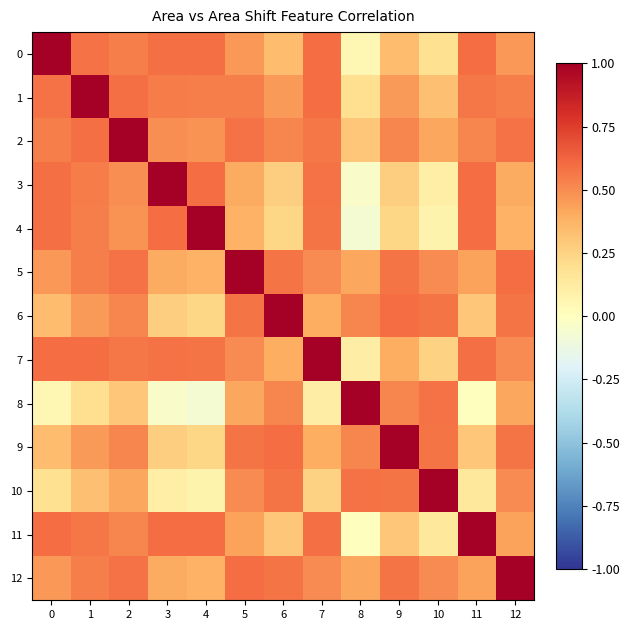

Which series has the largest total across all categories?

row_2